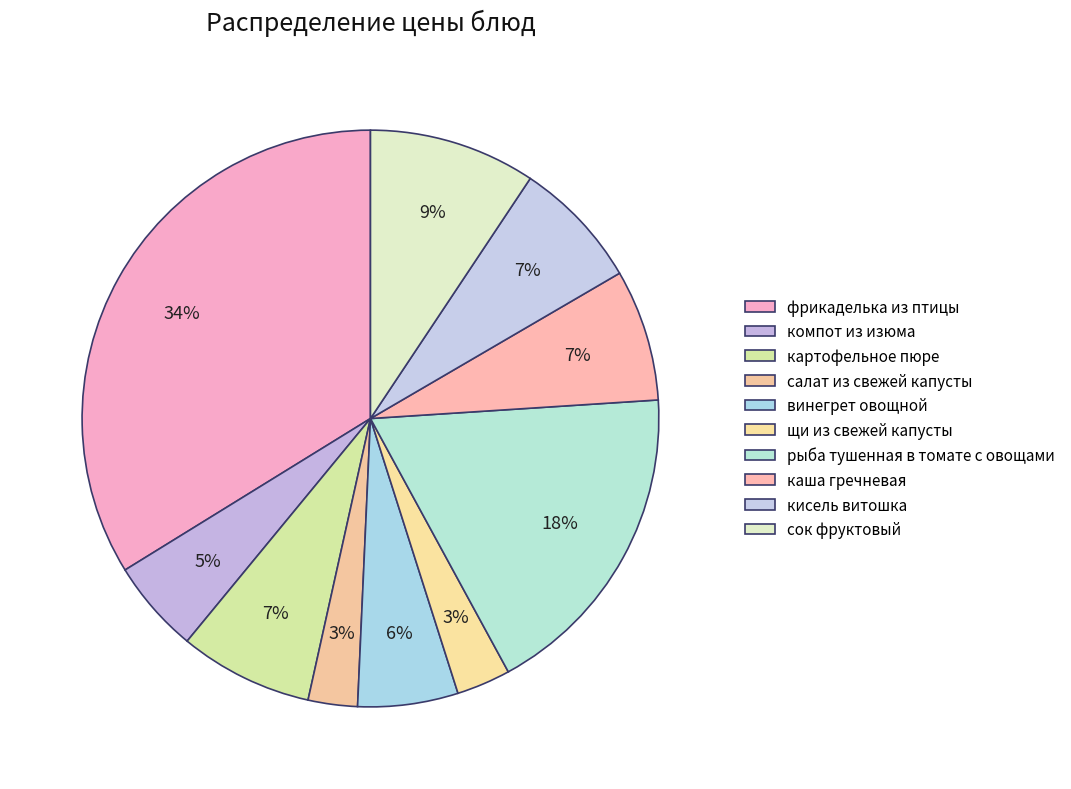

The каша гречневая slice represents 7% of the pie. True or false?

True